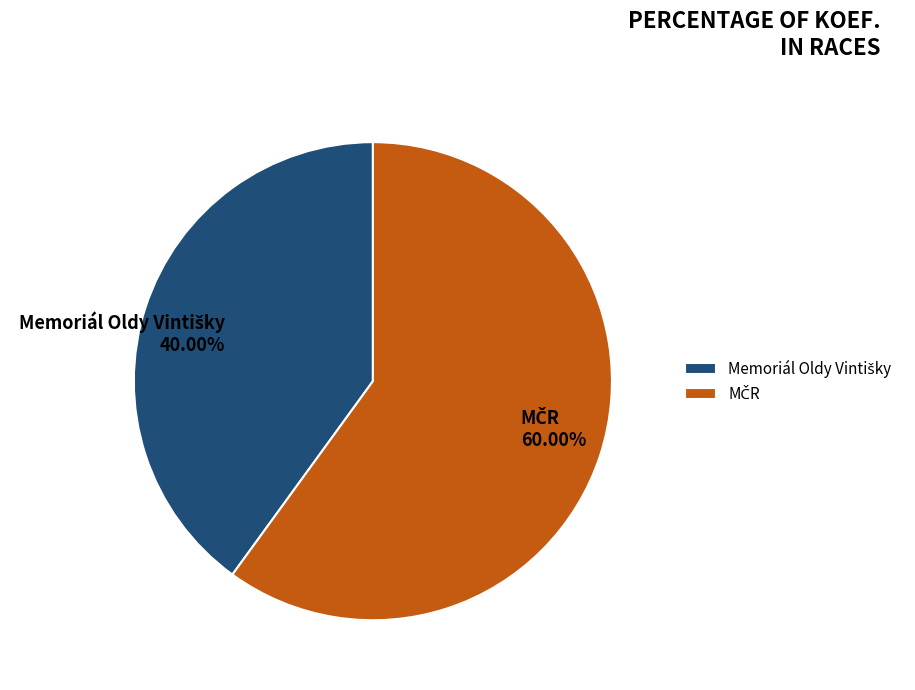

Count the number of slices in the pie.

2